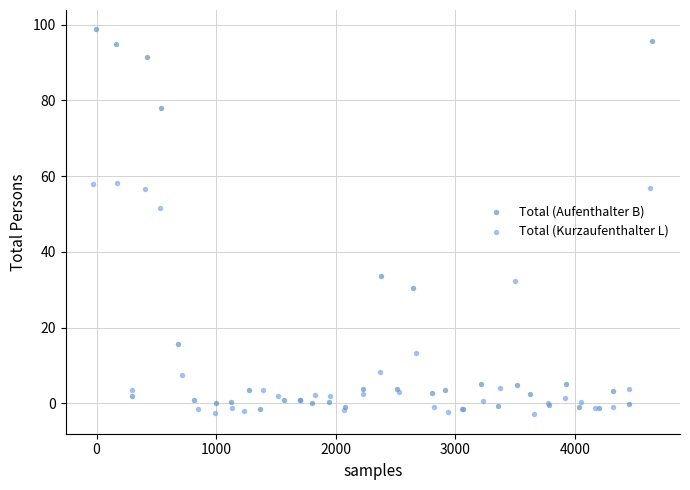

Which series contains the highest Y value?

Total (Aufenthalter B)